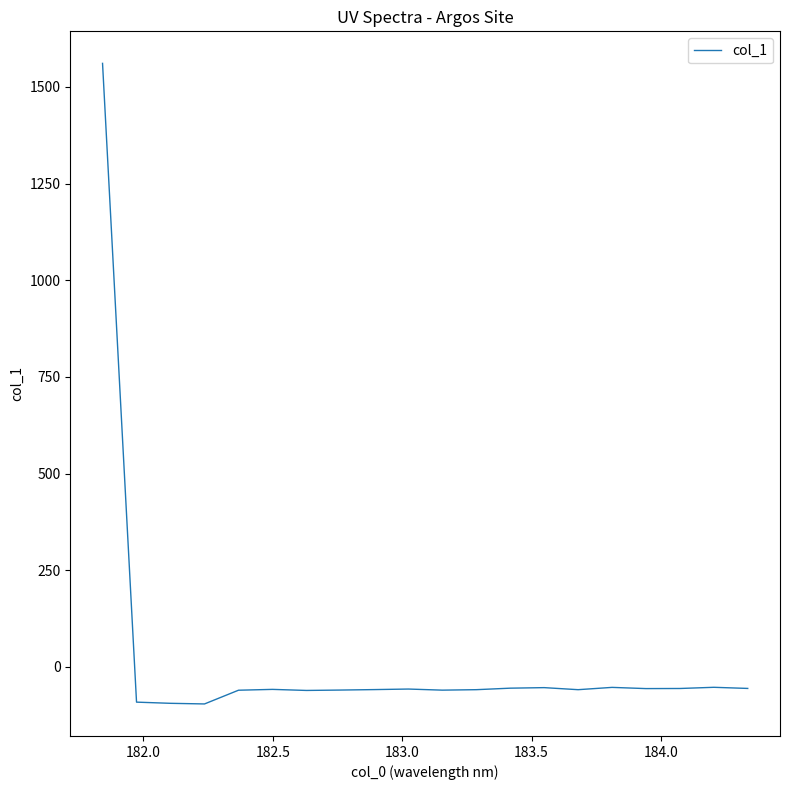

What is the difference between the maximum and minimum values?

1656.8